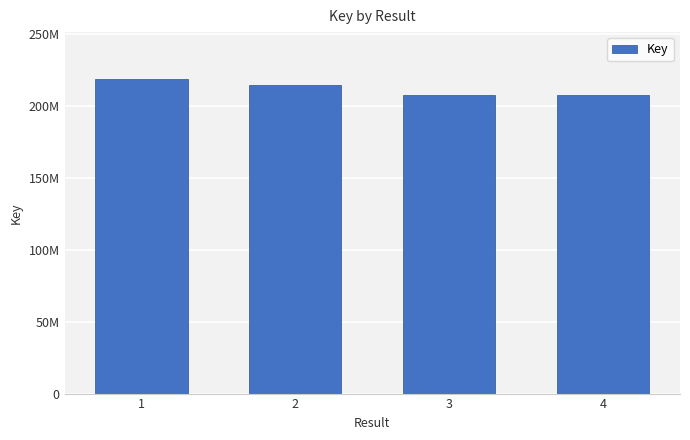

Which category has the lowest value across all series?

4